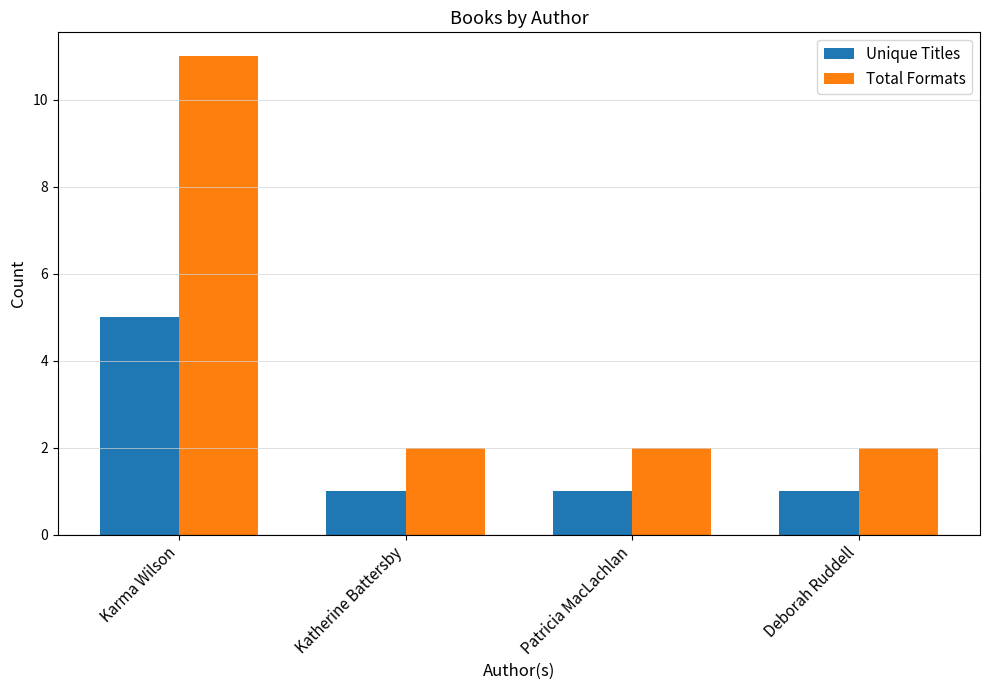

Does the chart contain stacked bars?

No